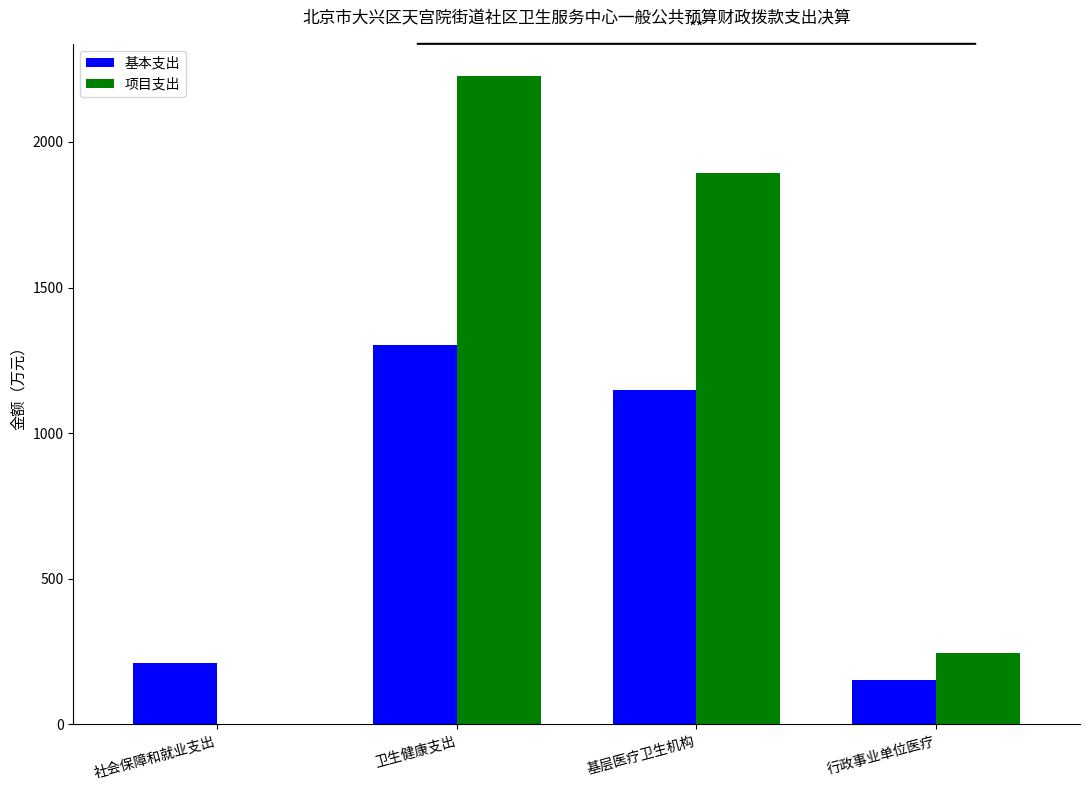

What is the total value across all series at 行政事业单位医疗?

398.7